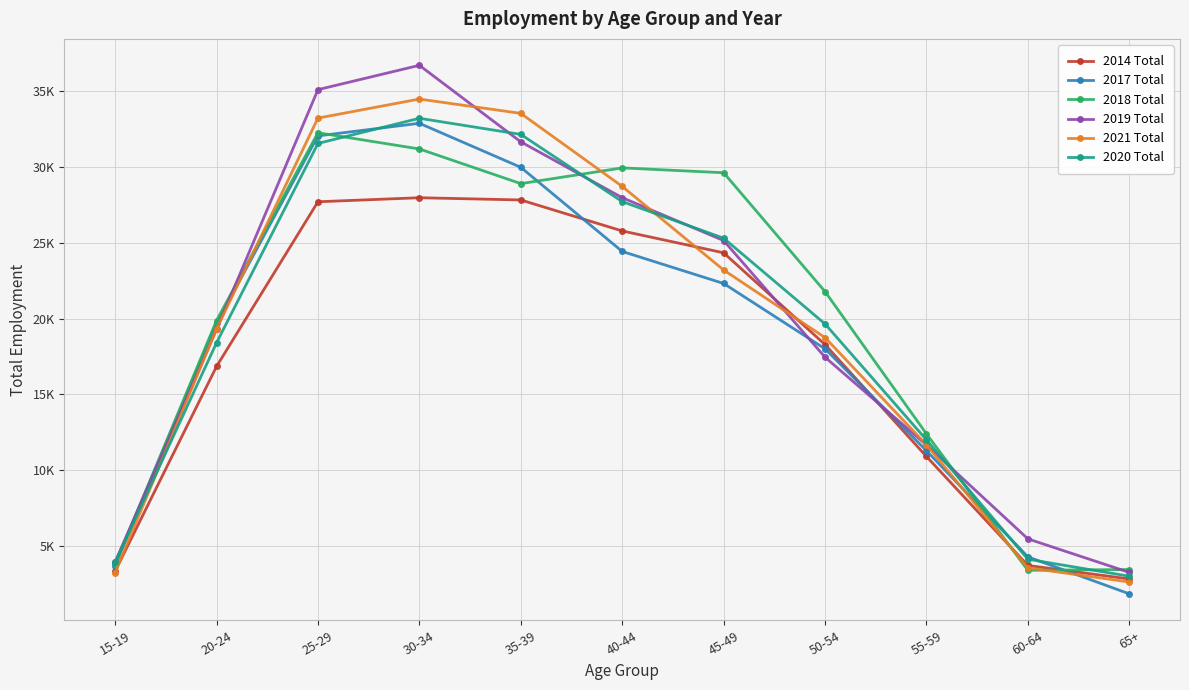

Which series has the largest total across all categories?

2019 Total